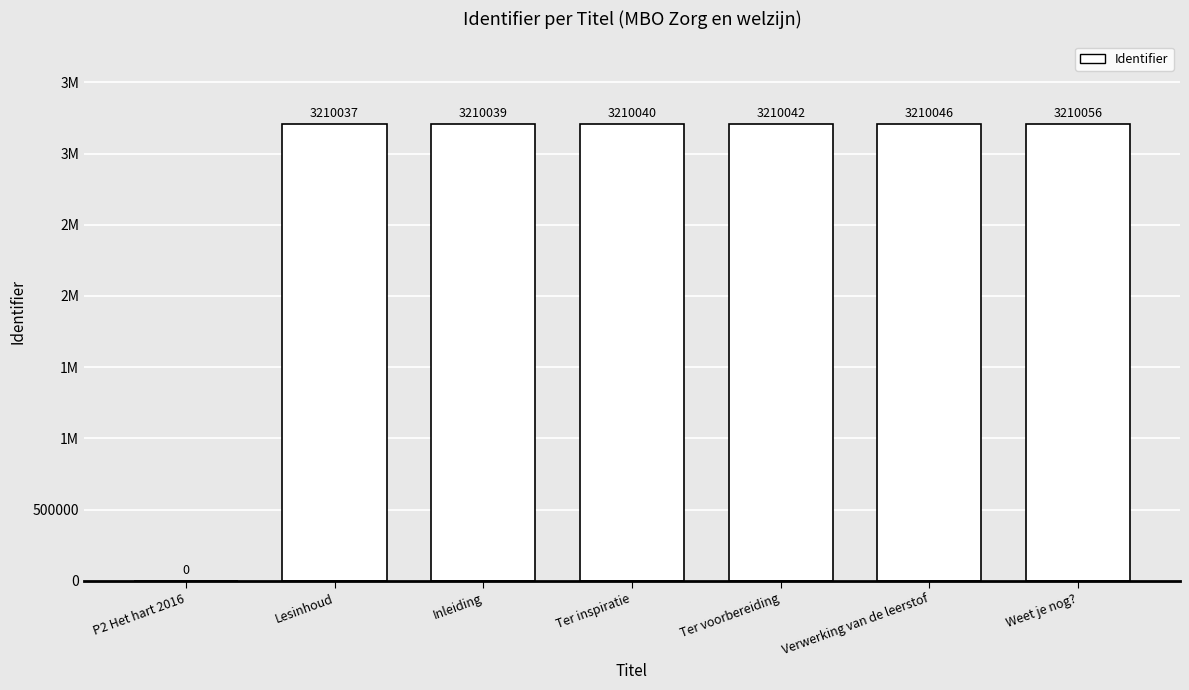

Are the bars horizontal?

No